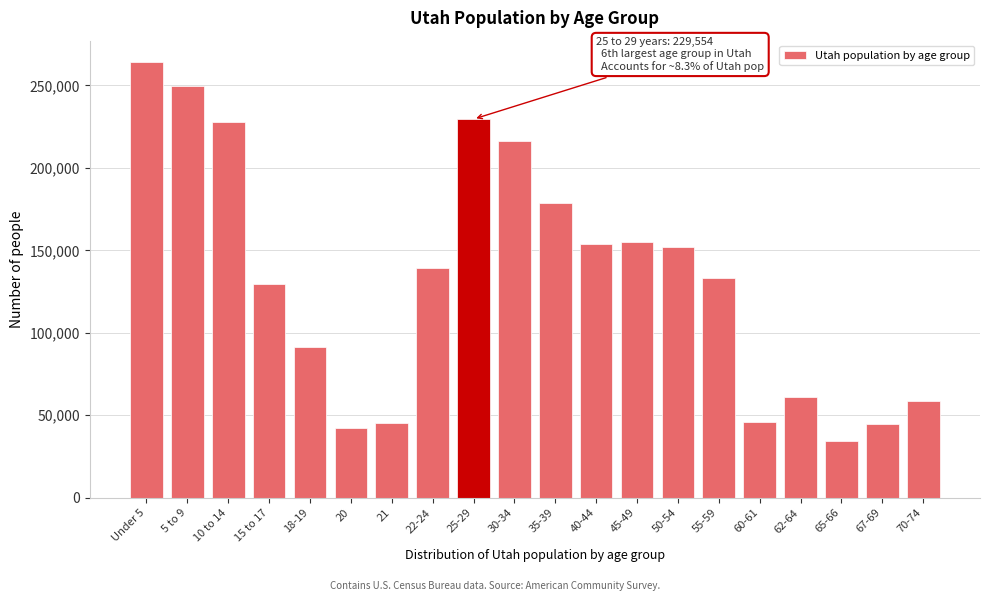

What is the average value?

132632